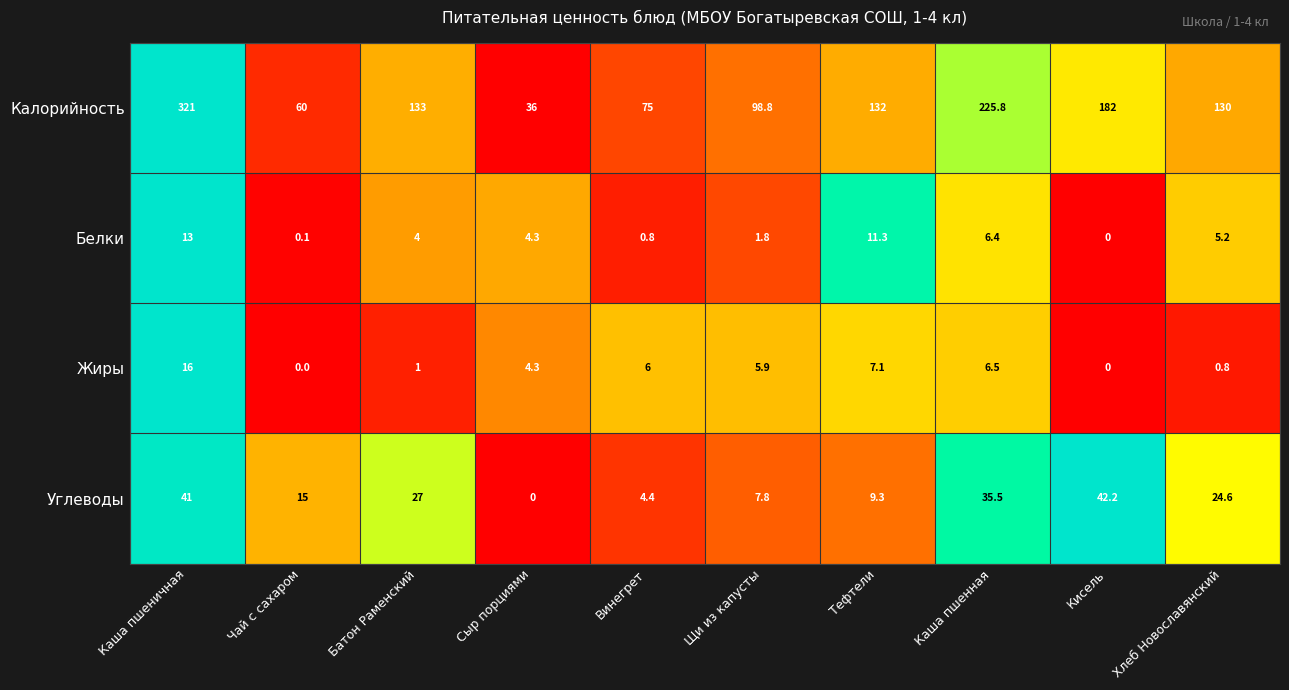

What is the total value across all series at Щи из капусты?

114.3